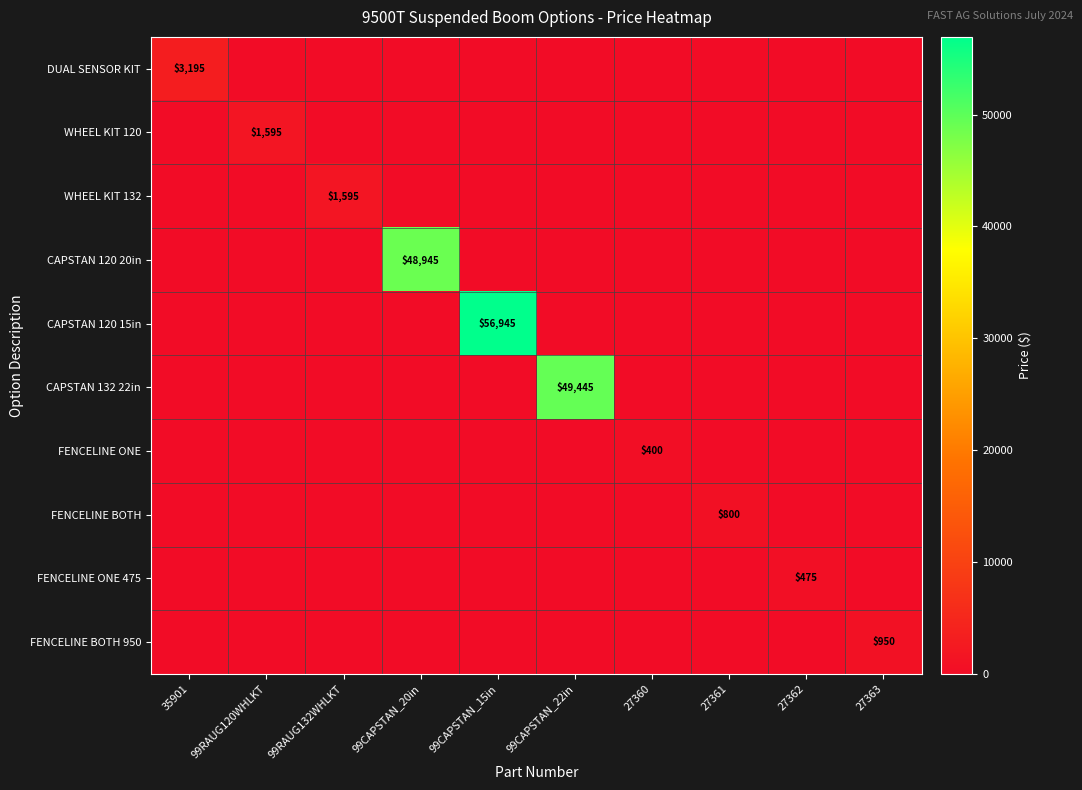

True or false: WHEEL KIT 132 has a value of 607 at 99CAPSTAN_20in.

False